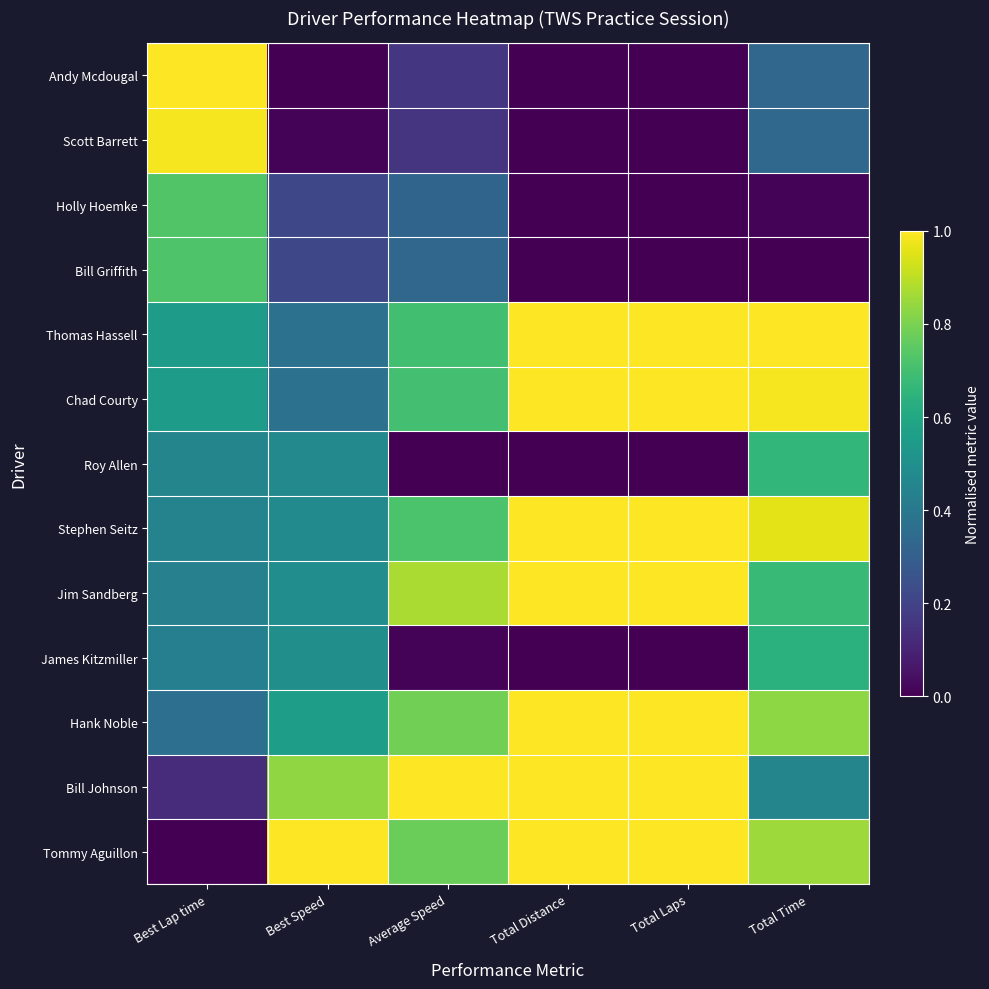

What is the total value across all series at Total Distance?

7.0